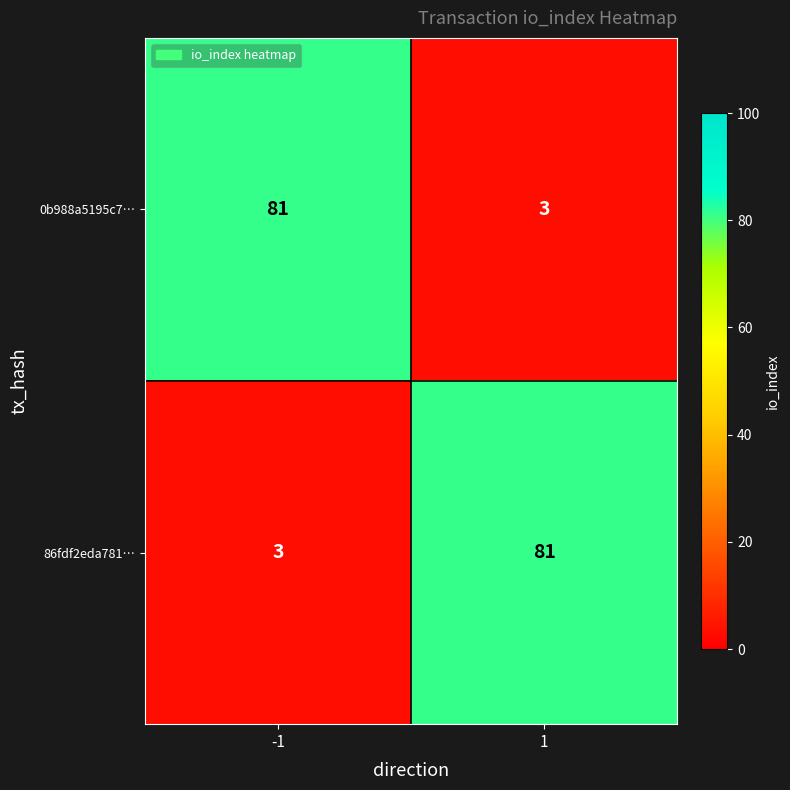

What is the difference between the highest and lowest values at -1?

78